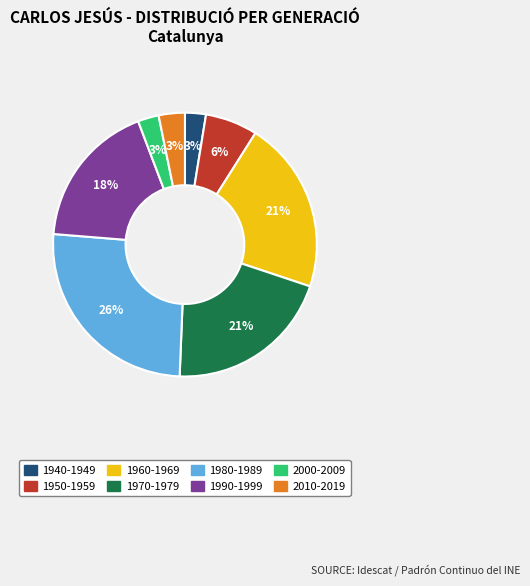

Between 1970-1979 and 1940-1949, which is larger?

1970-1979